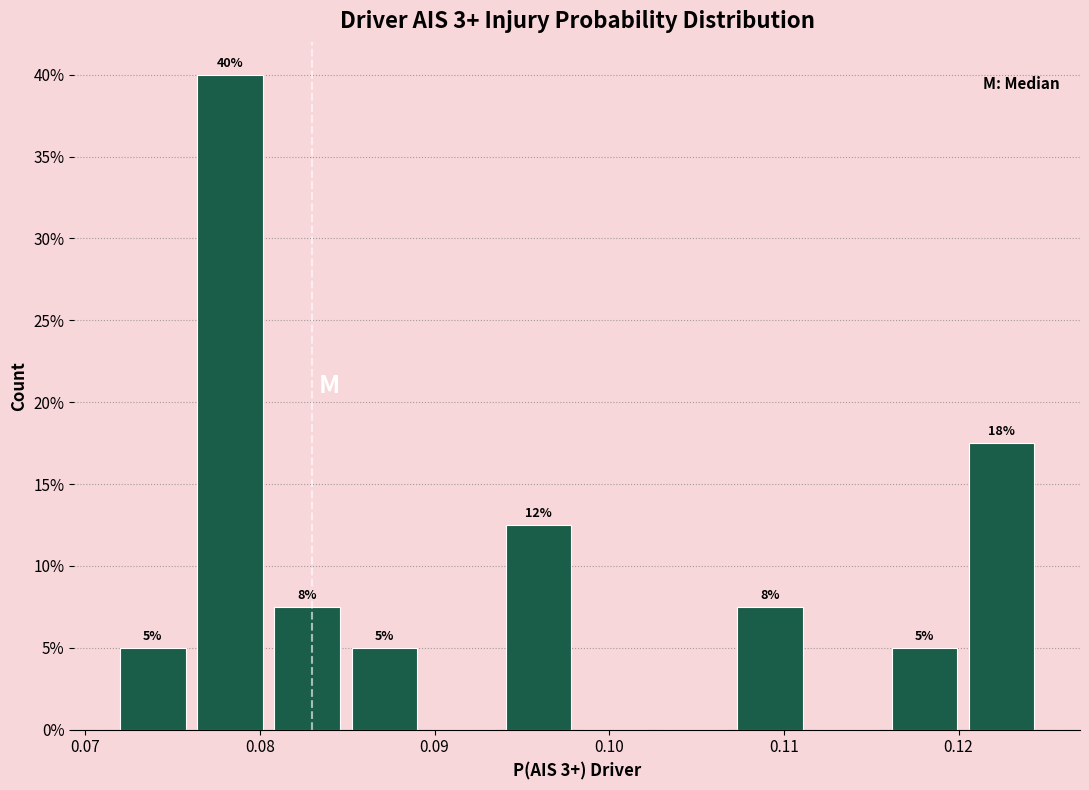

Over which range of the x-axis is the bar tallest?

0.076 to 0.081